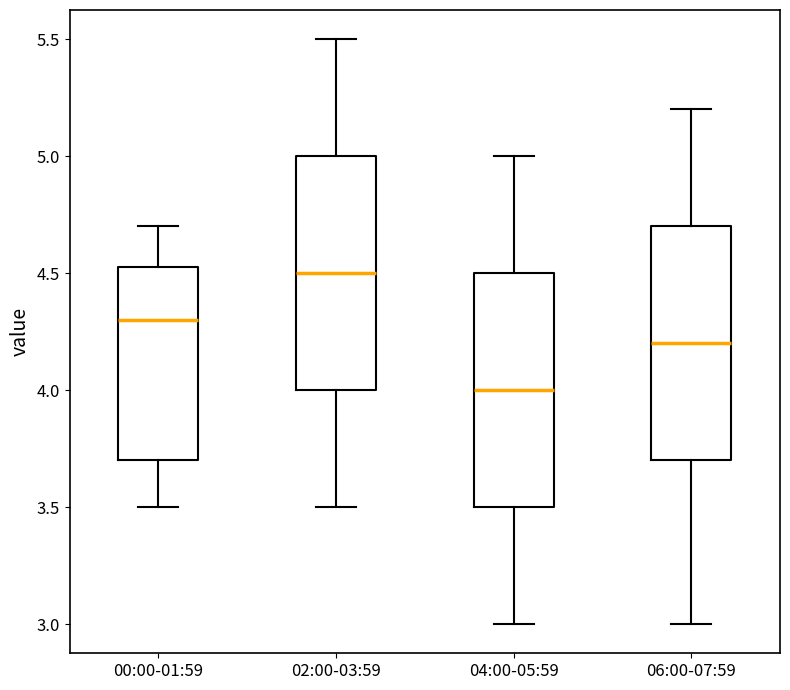

Reading left to right, read every box against the y-axis: the position of its median line, the range the box covers, and the ends of its whiskers. The values are not printed on the chart, so give them approximately, as read against the axis.

00:00-01:59: median 4.30, box 3.70 to 4.55, whiskers 3.50 to 4.70
02:00-03:59: median 4.50, box 4.00 to 5.00, whiskers 3.50 to 5.50
04:00-05:59: median 4.00, box 3.50 to 4.50, whiskers 3.00 to 5.00
06:00-07:59: median 4.20, box 3.70 to 4.70, whiskers 3.00 to 5.20